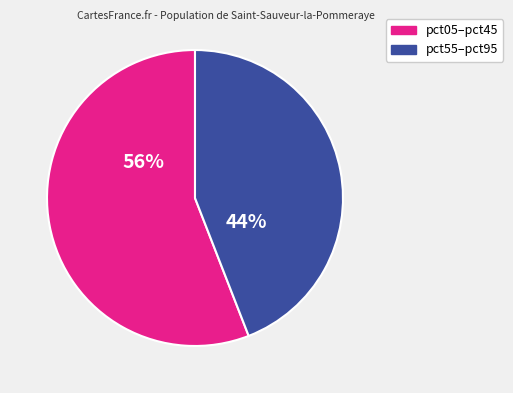

To the nearest percent, what is the average slice percentage?

50%